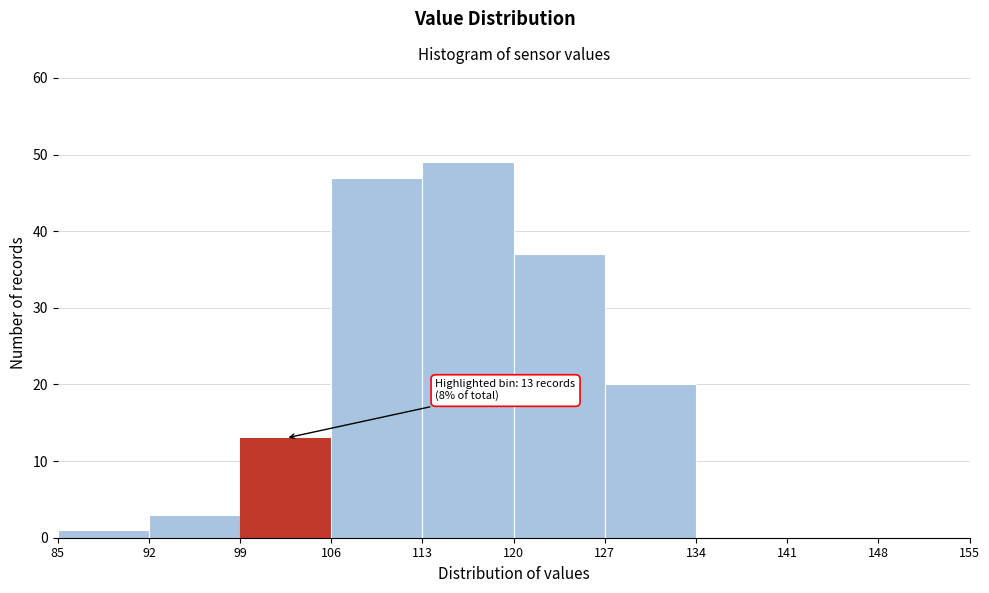

Which range on the x-axis has the tallest bar?

113 to 120